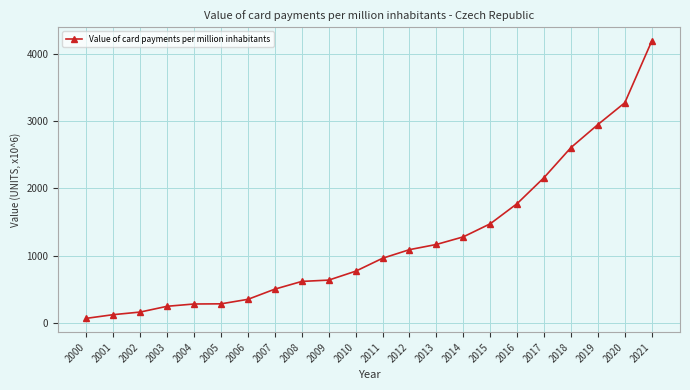

Which has a higher value, 2001 or 2013?

2013